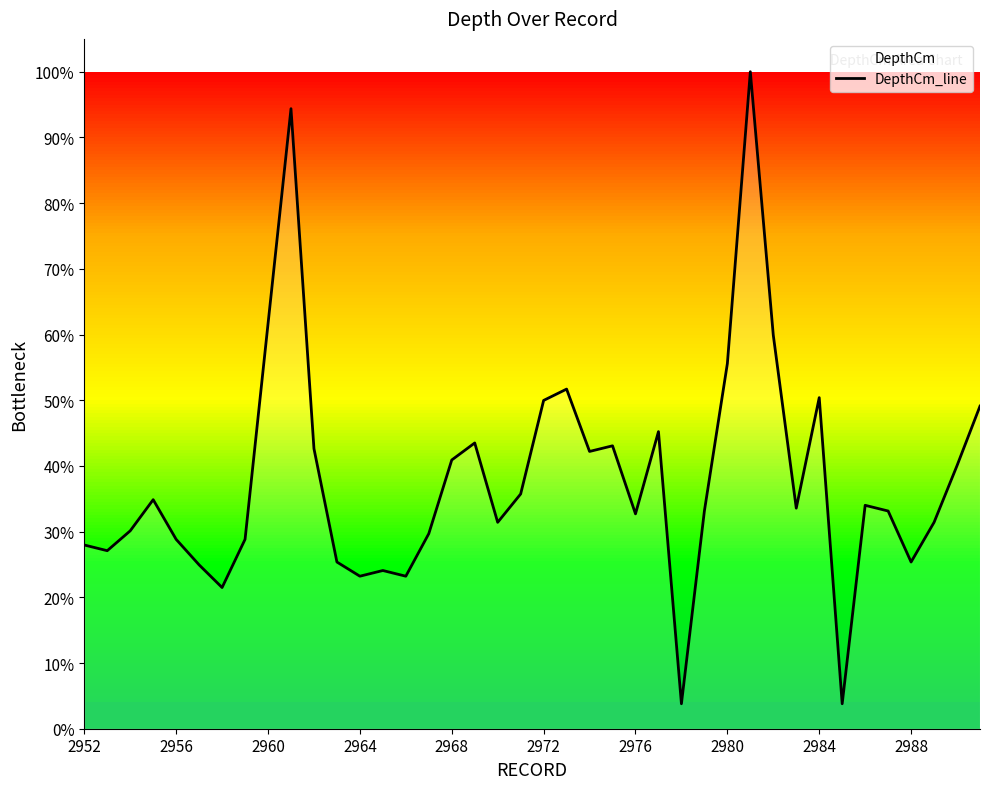

What is the difference between the maximum and minimum values?

96.2